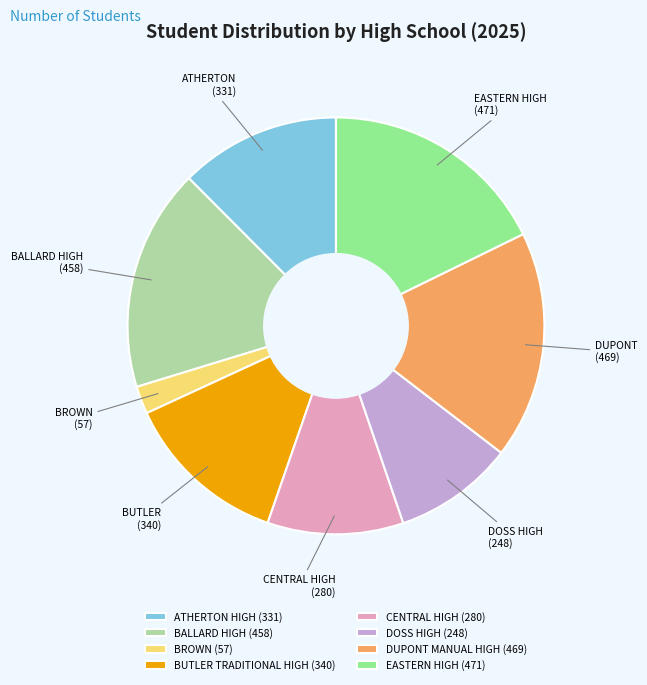

Is CENTRAL HIGH the majority of the pie?

No